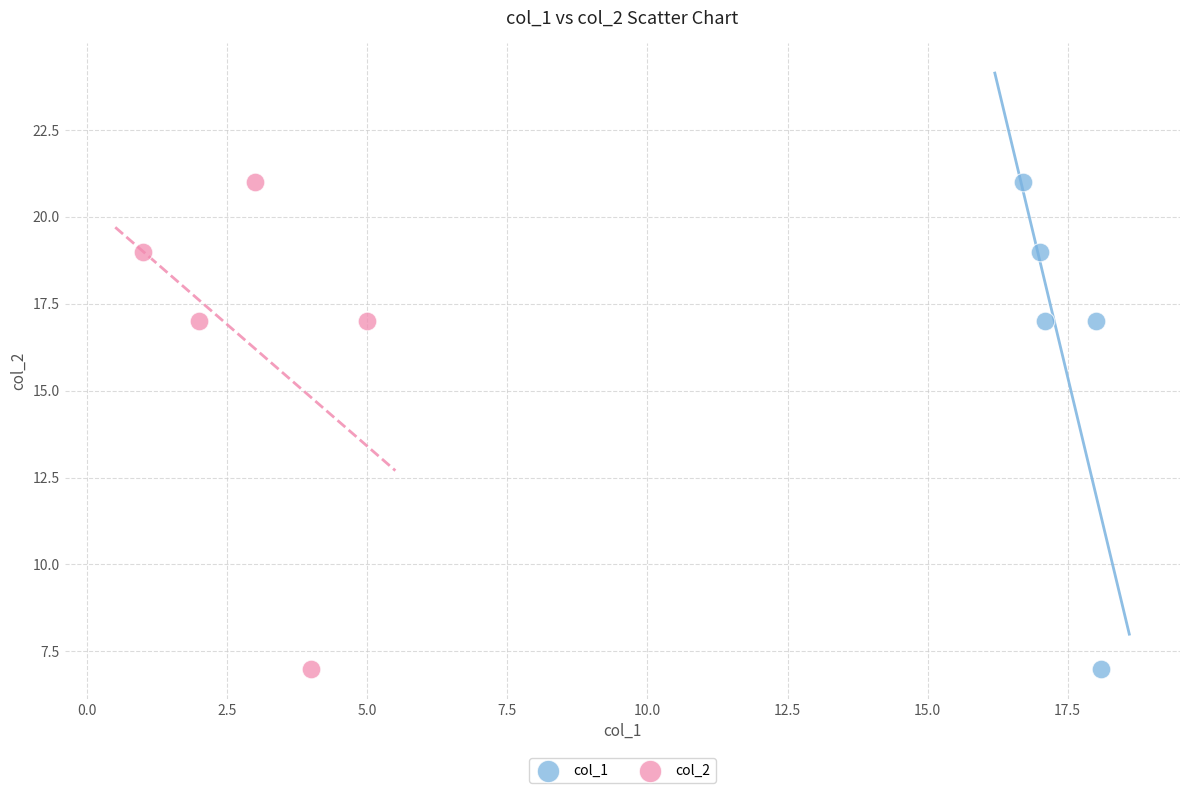

What are all the series names shown in the legend?

col_1, col_2